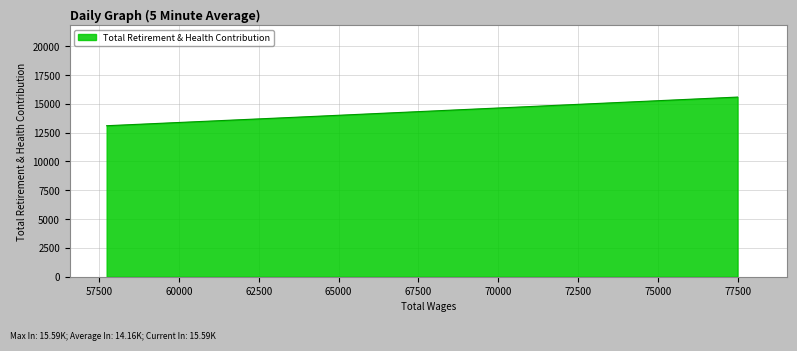

What is the difference between the maximum and minimum values?

2486